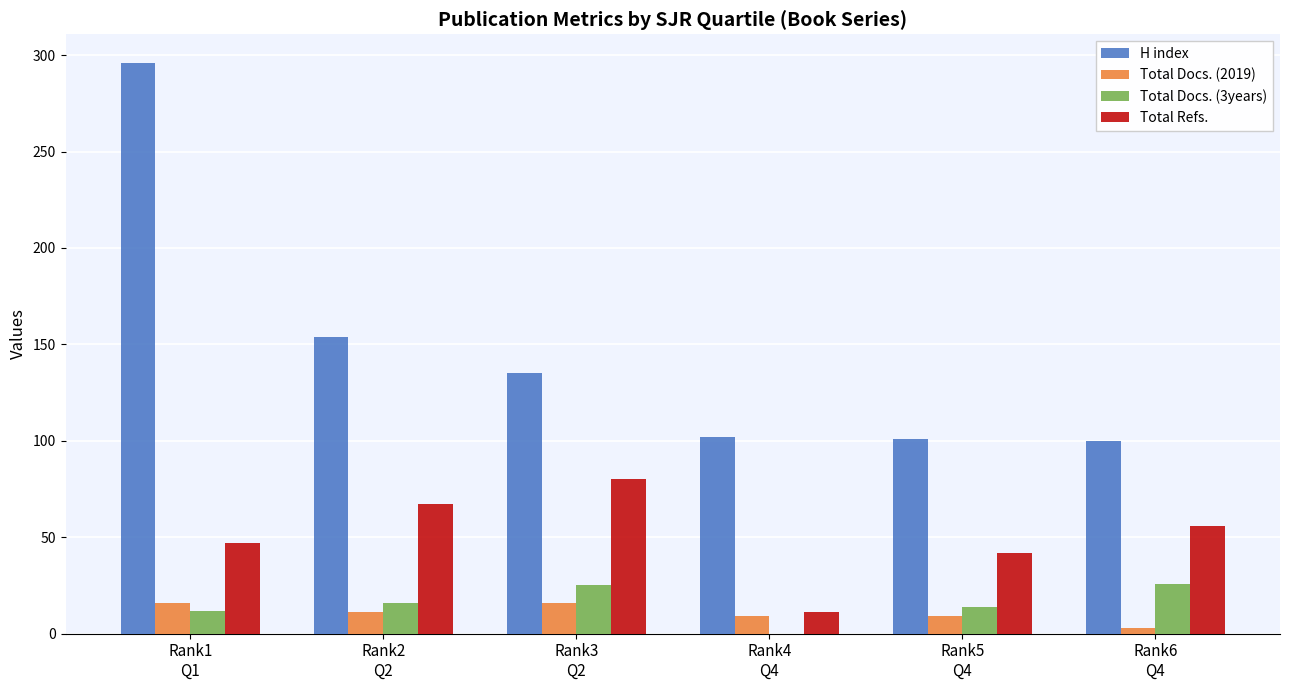

Where does the Total Docs. (2019) series first go above 11?

Rank1
Q1